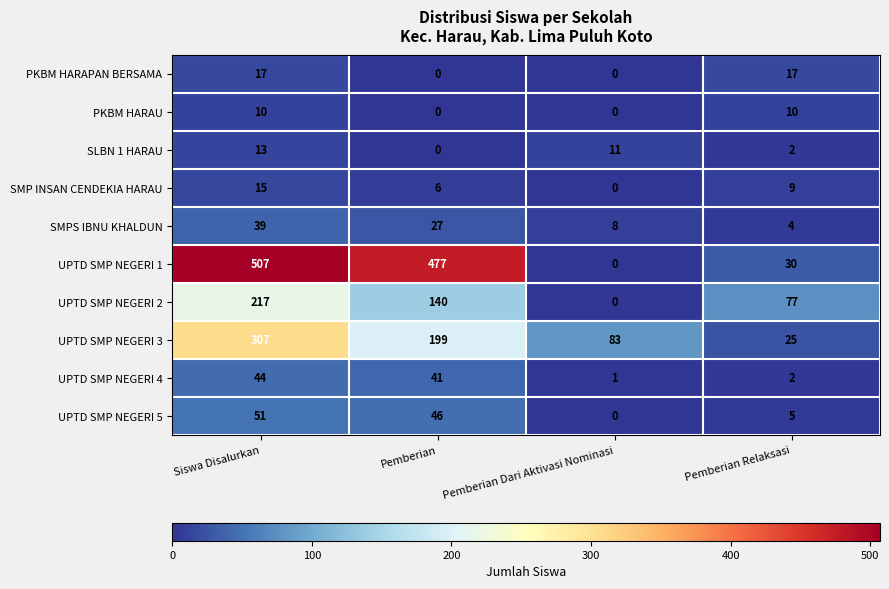

What is the sum of the PKBM HARAPAN BERSAMA values at Pemberian Relaksasi and Siswa Disalurkan?

34